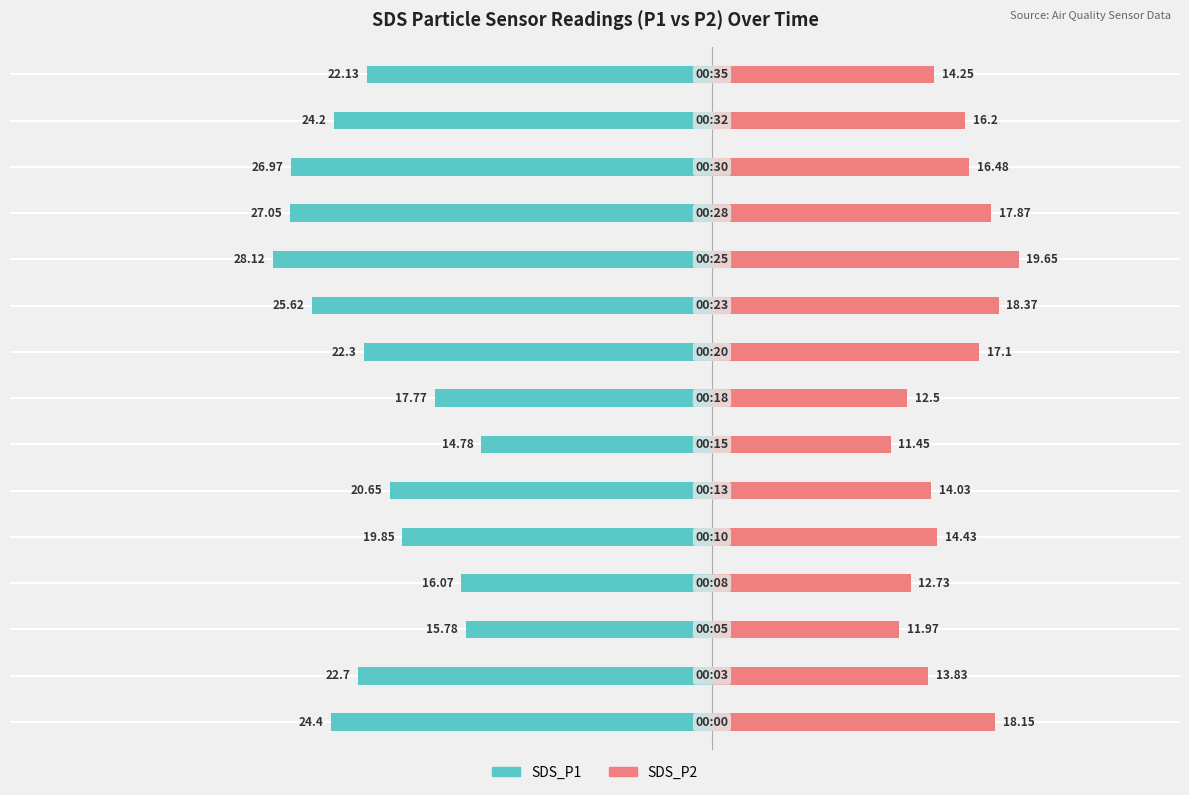

Reading left to right, list all the values displayed in this chart.

SDS_P1: 0=-24.4	1=-22.7	2=-15.8	3=-16.1	4=-19.9	5=-20.6	6=-14.8	7=-17.8	8=-22.3	9=-25.6	10=-28.1	11=-27.1	12=-27.0	13=-24.2	14=-22.1
SDS_P2: 0=18.1	1=13.8	2=12.0	3=12.7	4=14.4	5=14.0	6=11.4	7=12.5	8=17.1	9=18.4	10=19.6	11=17.9	12=16.5	13=16.2	14=14.2